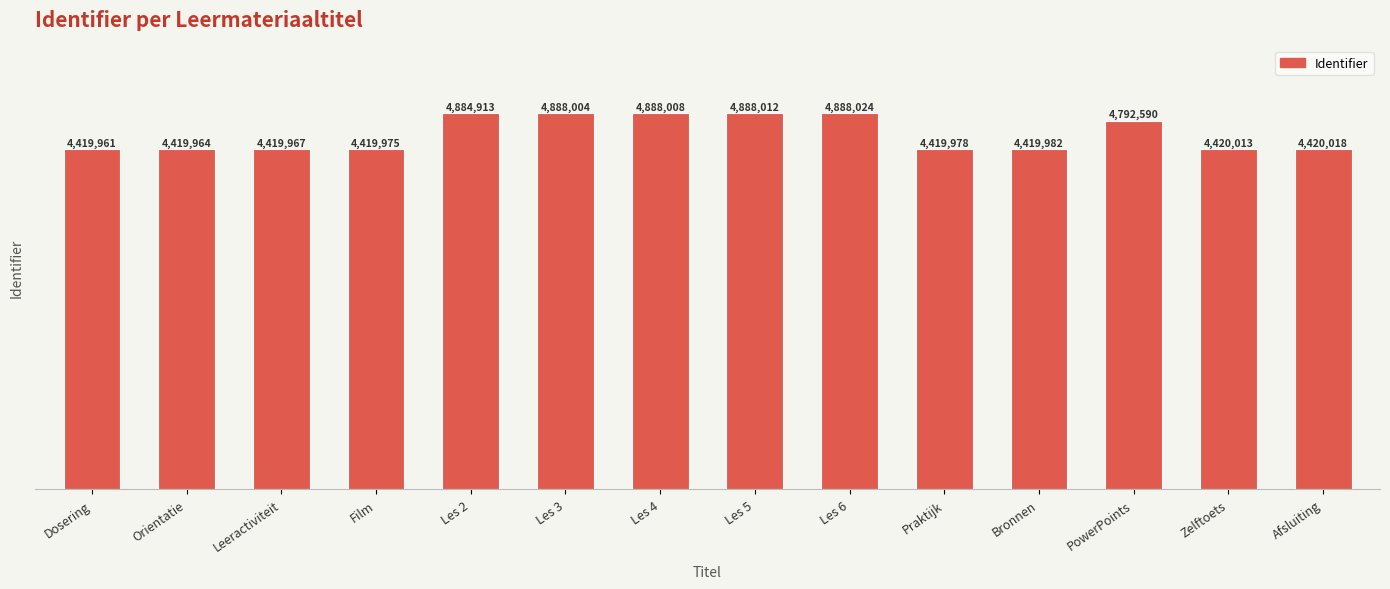

At which label is the value closest to 4653992?

PowerPoints